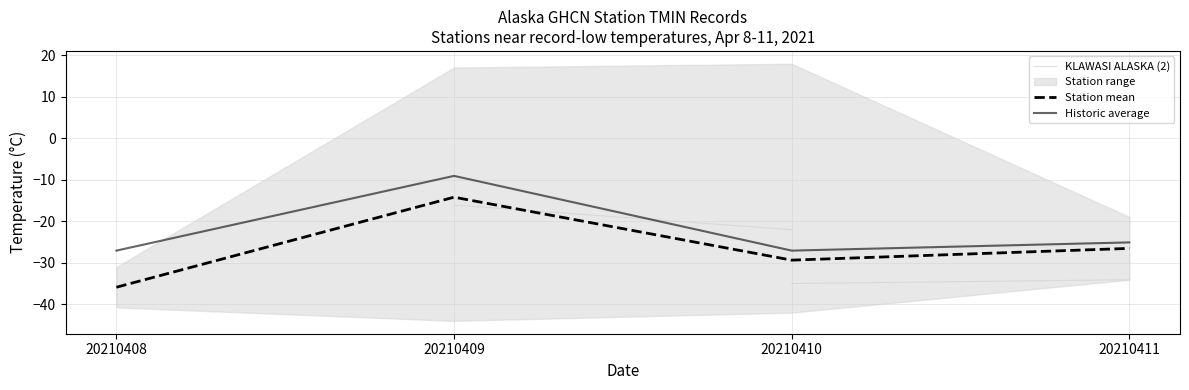

Reading left to right, extract all data points from this chart.

historic_max: -35.9	-14.2	-29.3	-26.5
historic_avg: -27.0	-9.0	-27.0	-25.1